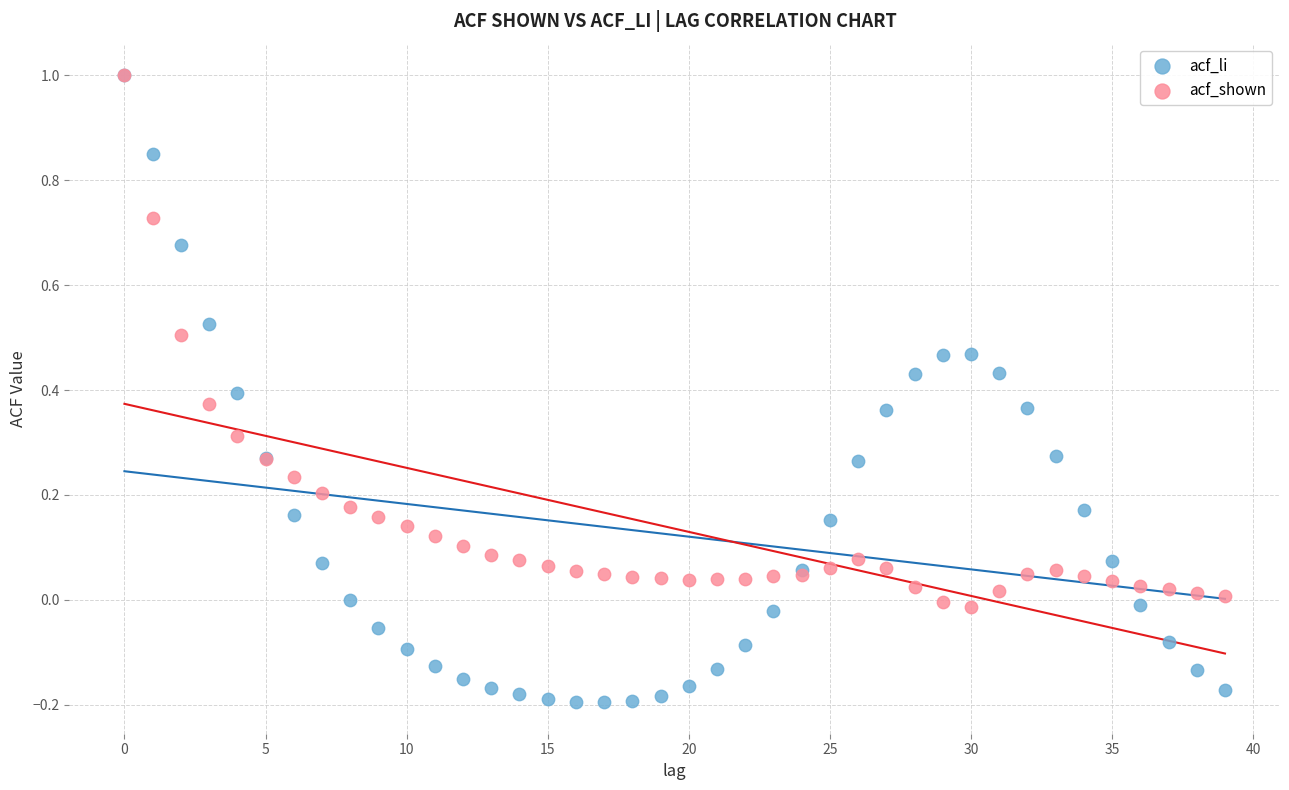

What are all the series names shown in the legend?

acf_li, acf_shown